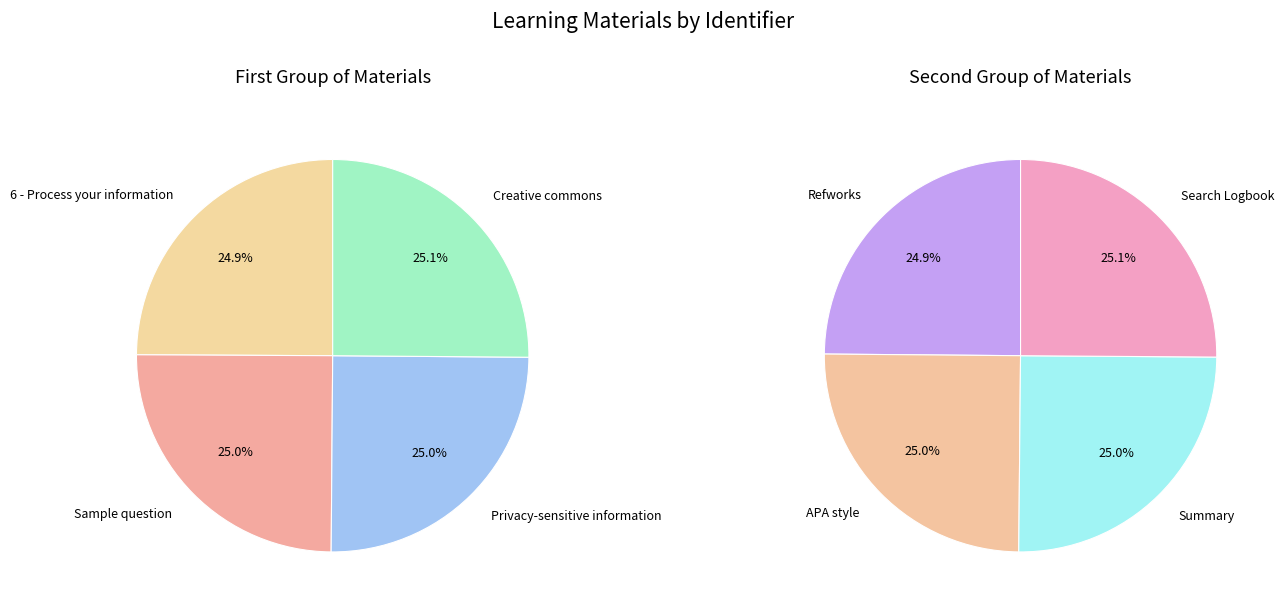

Is there any slice that represents more than half of the pie?

No